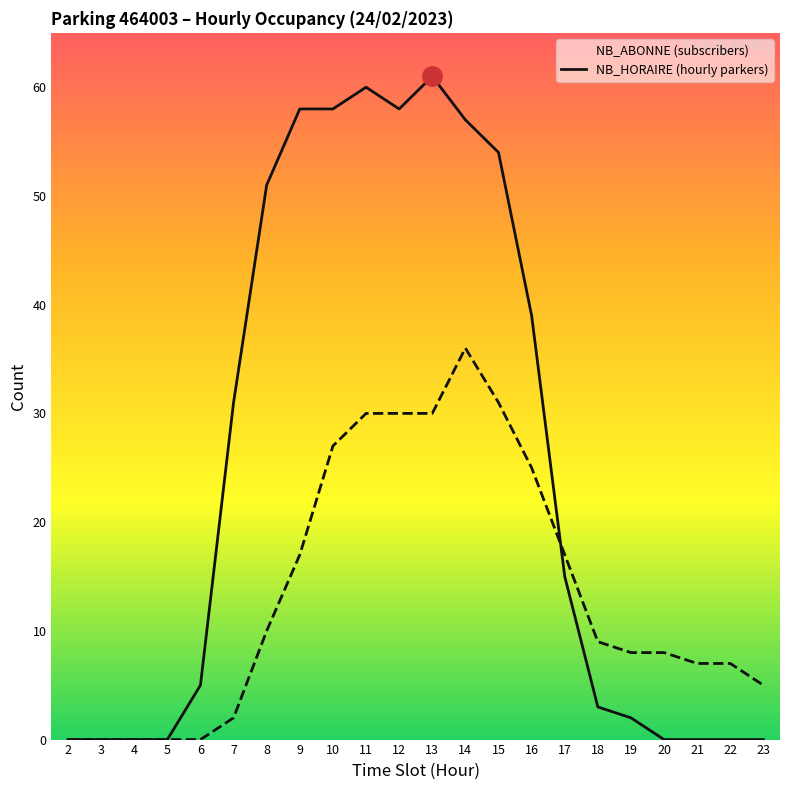

Reading right to left, list all the values displayed in this chart.

NB_ABONNE: 0	0	0	0	2	3	15	39	54	57	61	58	60	58	58	51	31	5	0	0	0	0
NB_HORAIRE: 5	7	7	8	8	9	17	25	31	36	30	30	30	27	17	10	2	0	0	0	0	0